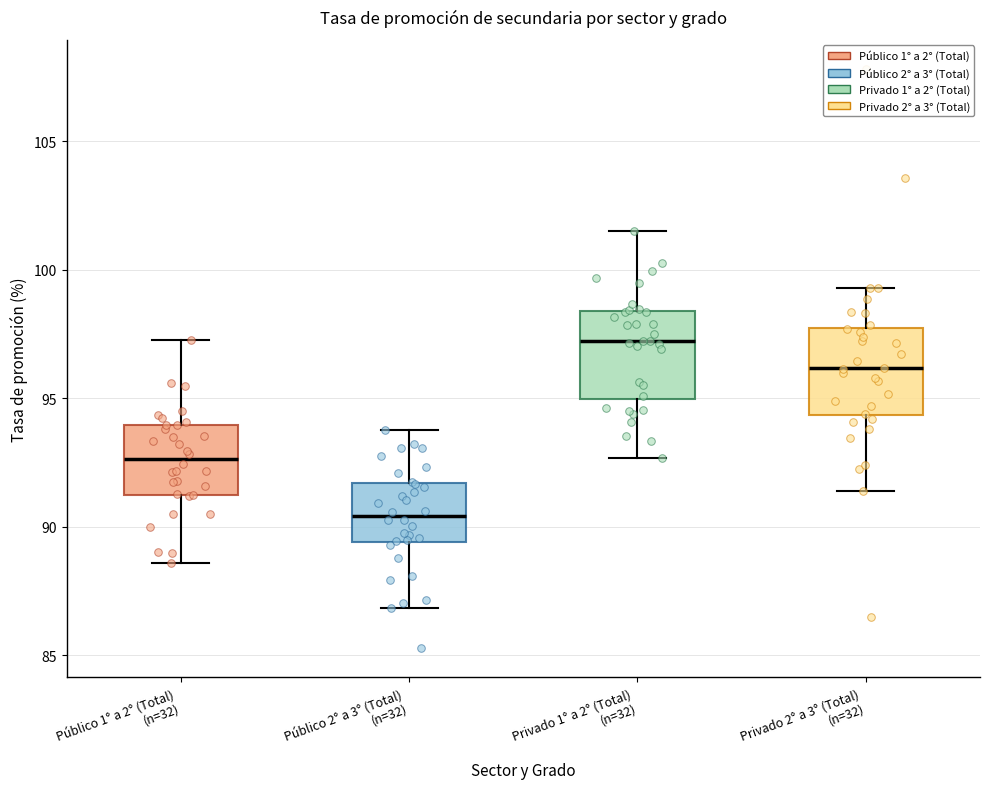

Which box has the highest median line?

Privado 1° a 2° (Total) (n=32)